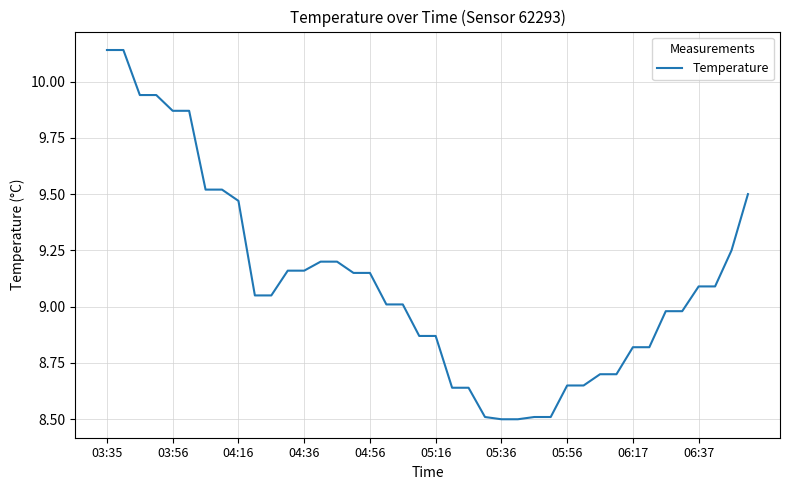

What is the sum of all values?

364.3